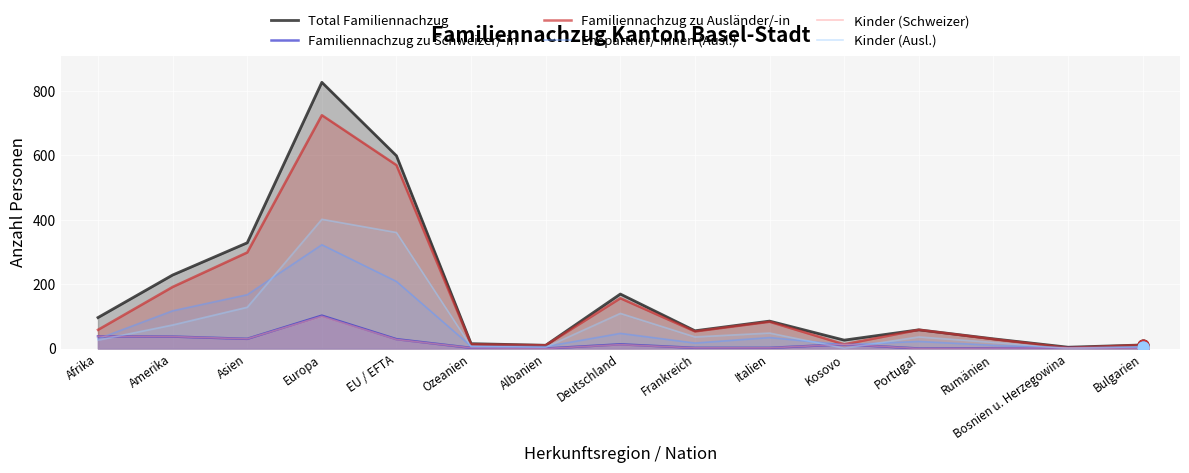

At which category is the sum across all series the highest?

Europa